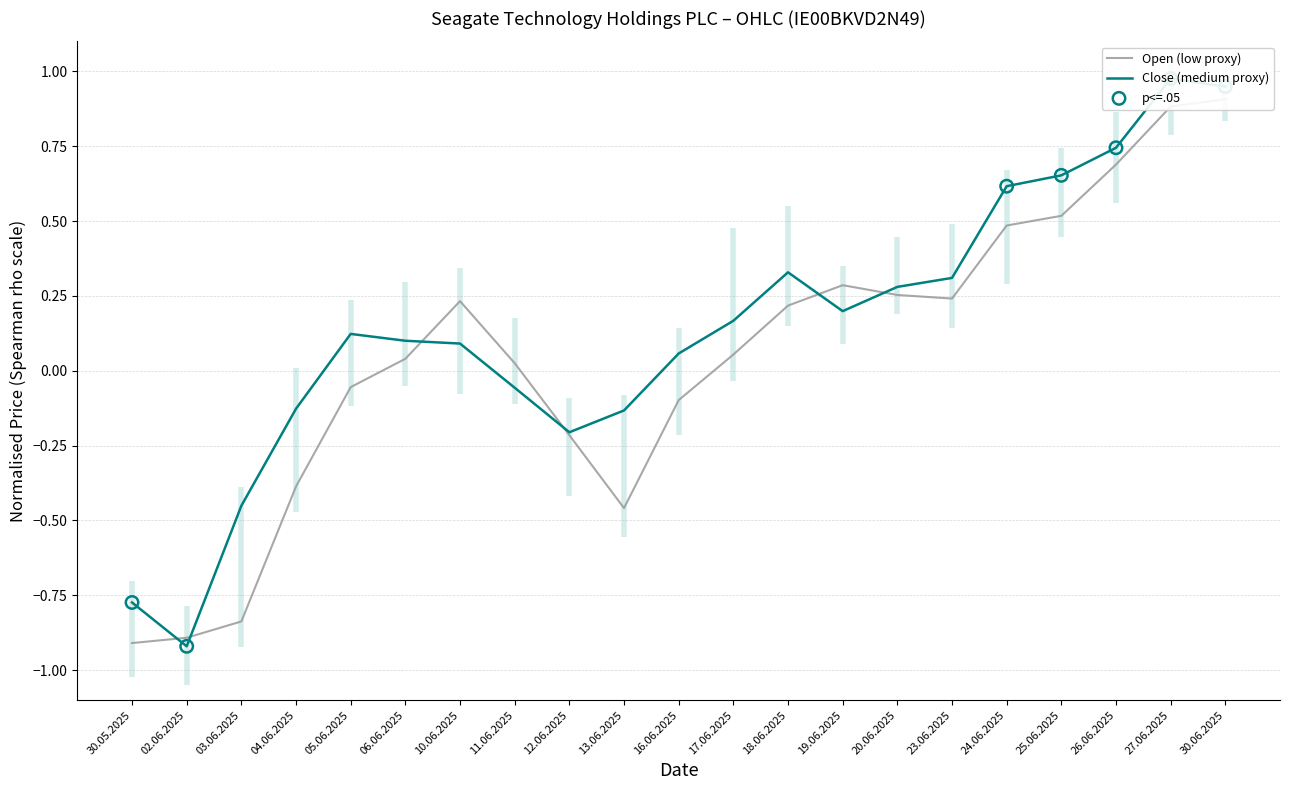

Is the value of Close at 02.06.2025 greater than the value of Open at 18.06.2025?

No